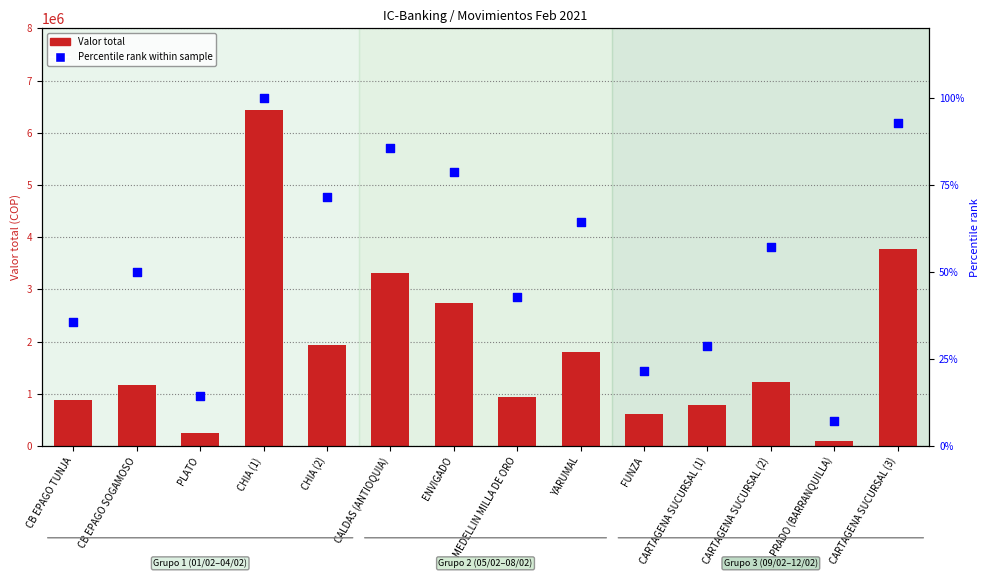

Which series contains the highest Y value?

Valor total